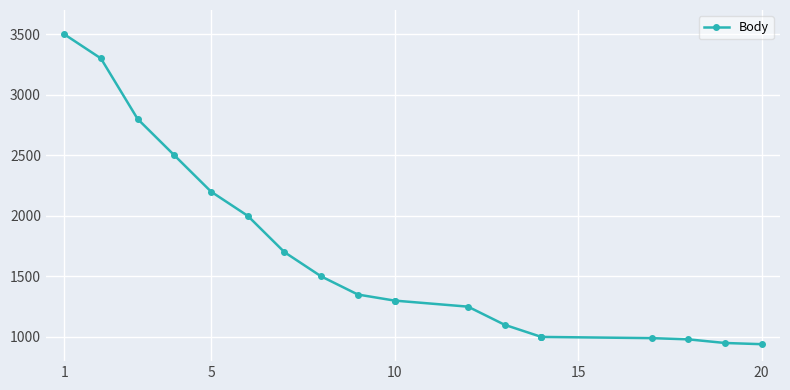

Does the chart display data point markers on the line(s)?

Yes